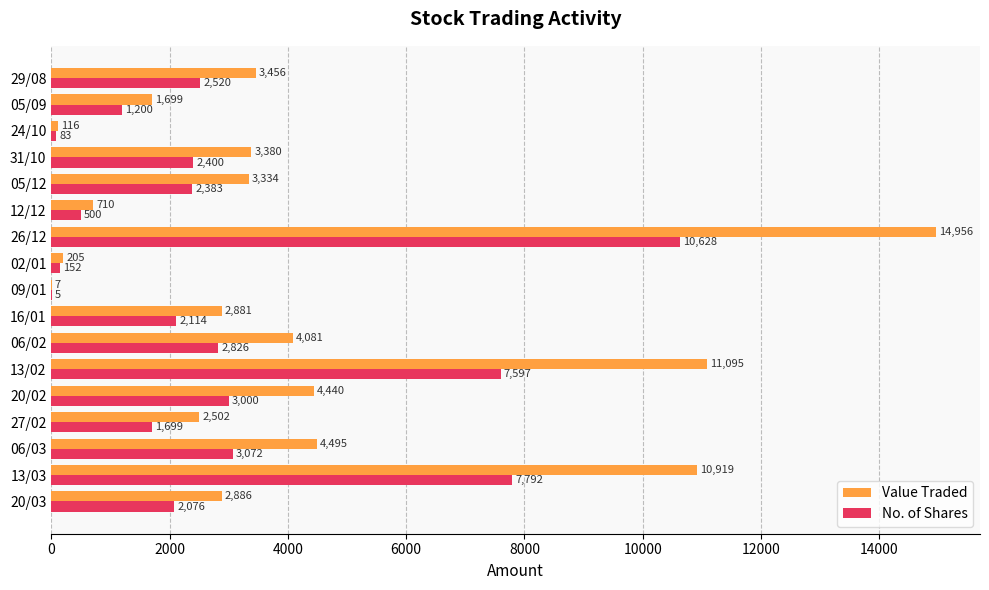

Which series has the largest total across all categories?

Value Traded